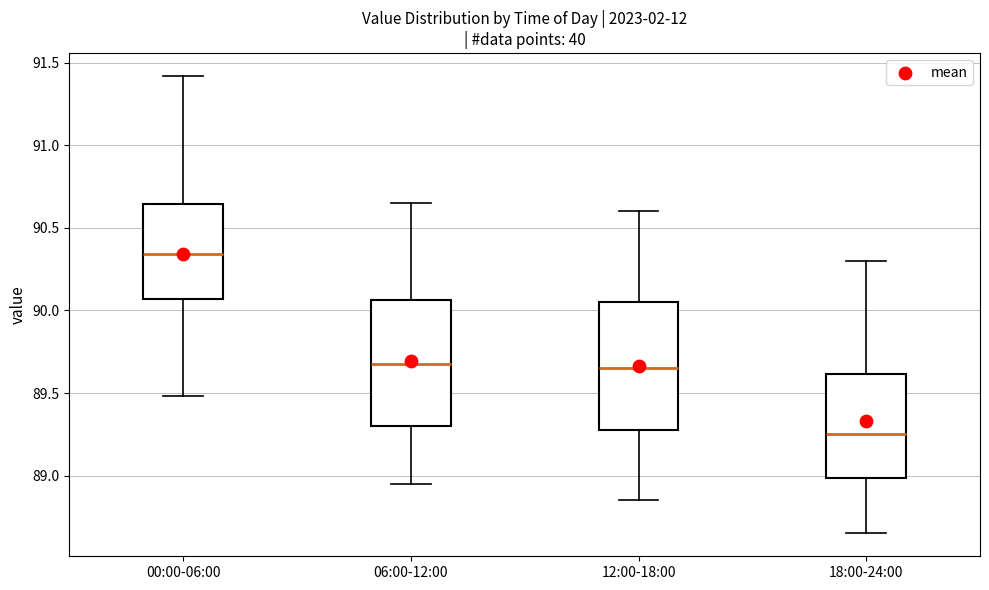

Which box has the highest median line?

00:00-06:00